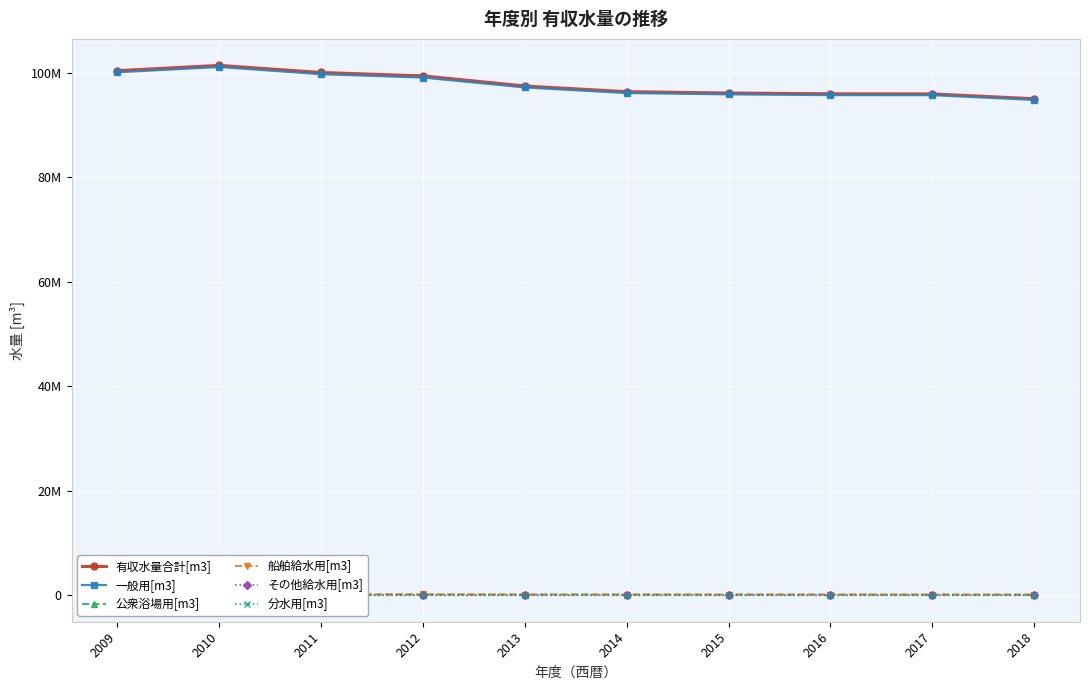

At which category does 船舶給水用[m3] reach its first local peak?

2011